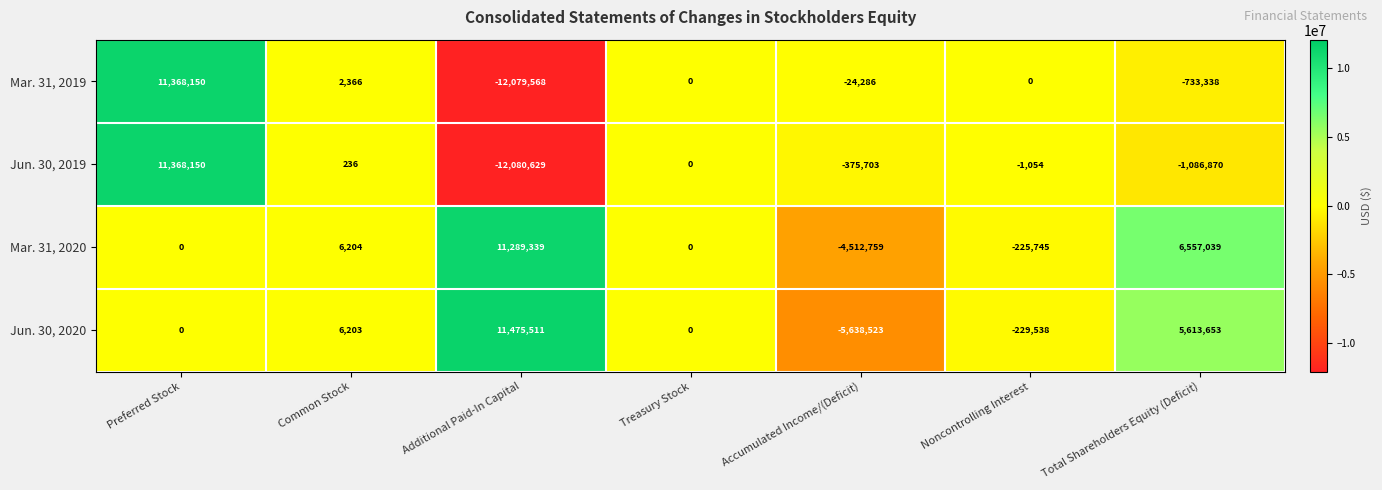

Rank the categories by Jun. 30, 2019 value from highest to lowest.

Preferred Stock, Common Stock, Treasury Stock, Noncontrolling Interest, Accumulated Income/(Deficit), Total Shareholders Equity (Deficit), Additional Paid-In Capital